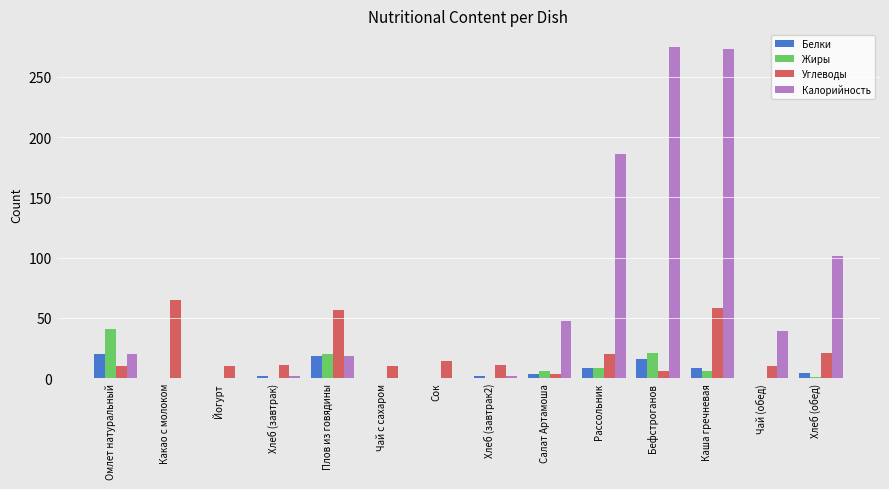

Which category has the highest value in the Жиры series?

Омлет натуральный